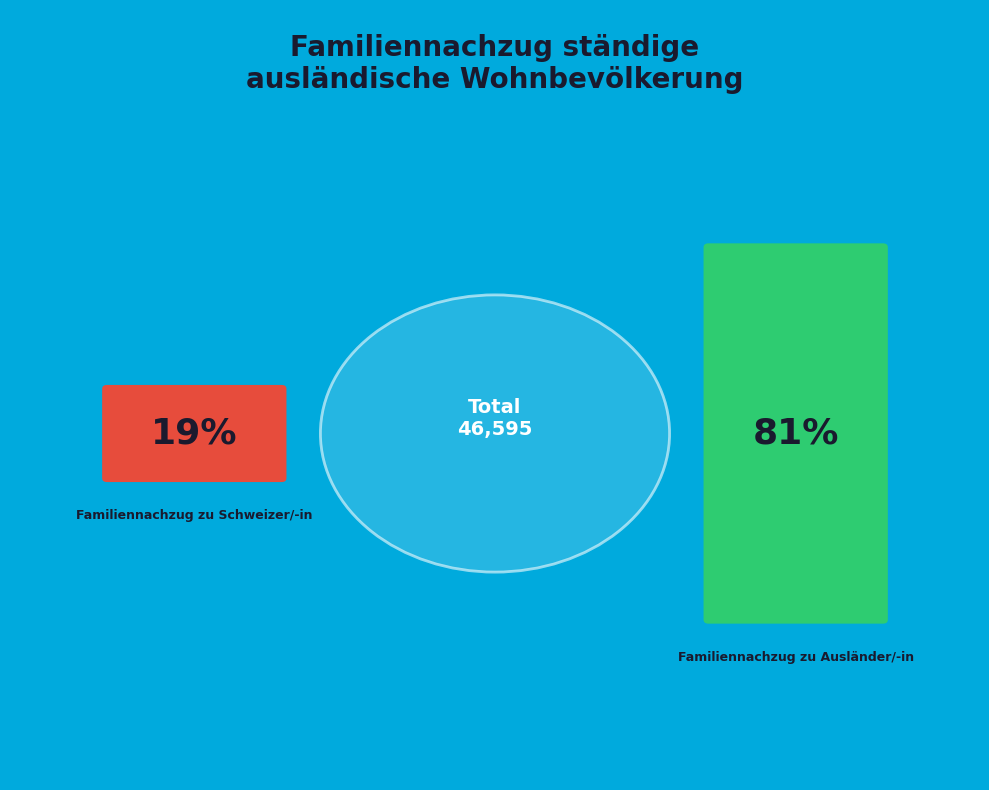

The Familiennachzug zu Ausländer/-in slice represents 73% of the pie. True or false?

False